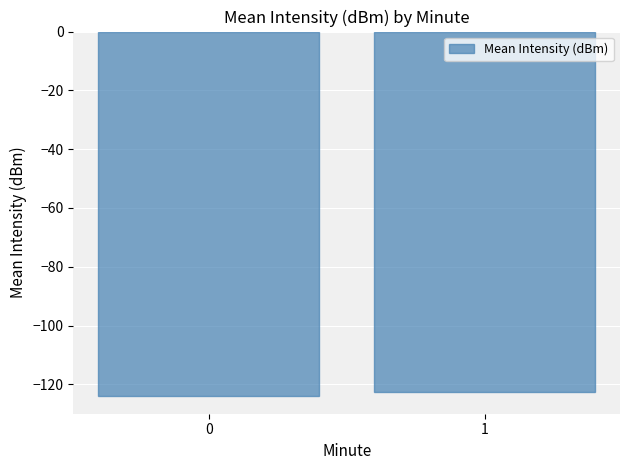

What is the change in value from 0 to 1?

+1.1